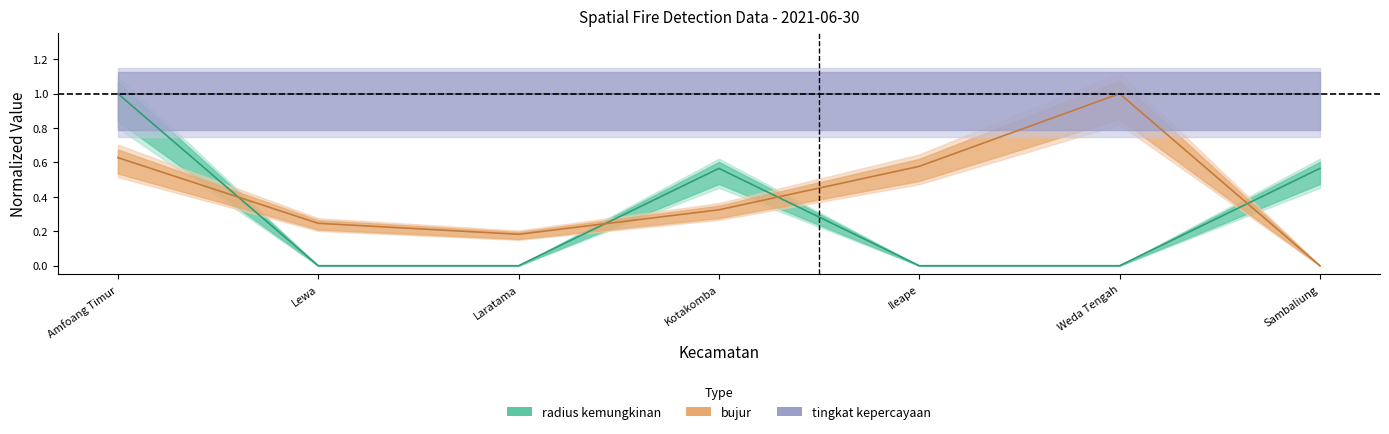

The value of radius kemungkinan at Ileape is 0.0. True or false?

True